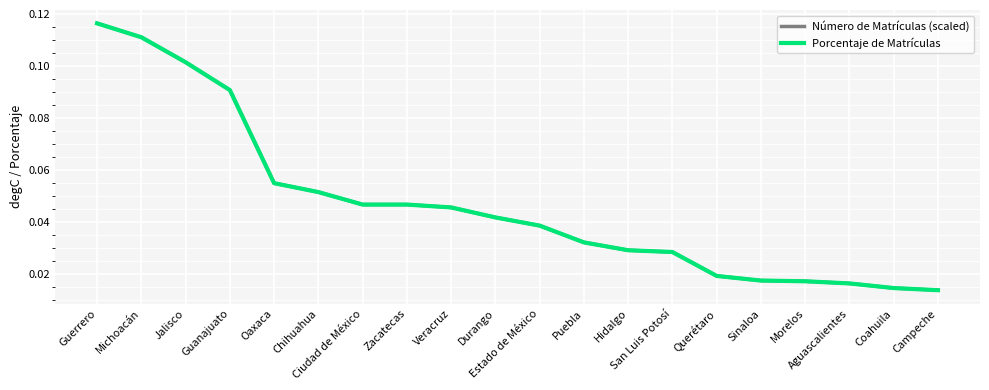

What is the label of the 2nd point from the left?

Michoacán